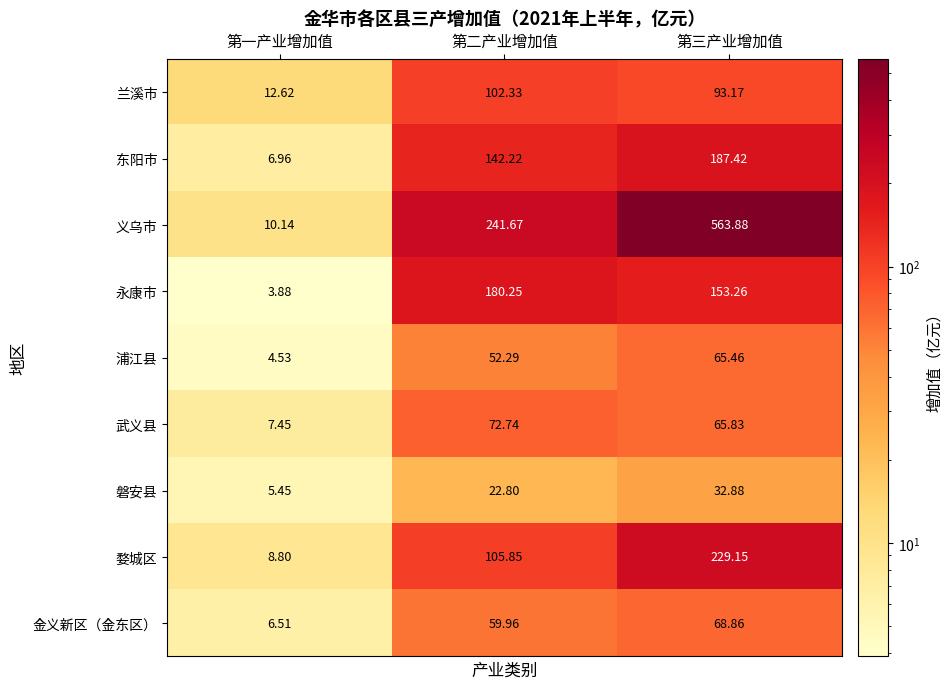

At which label does 婺城区 reach its minimum?

第一产业增加值